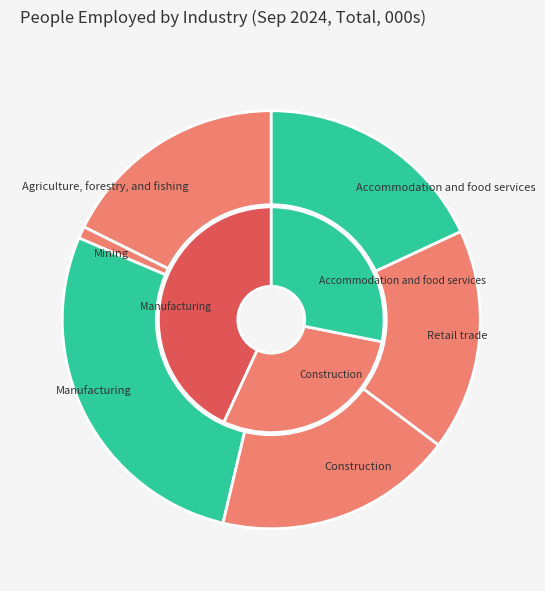

Between Mining and Retail trade, which is larger?

Retail trade